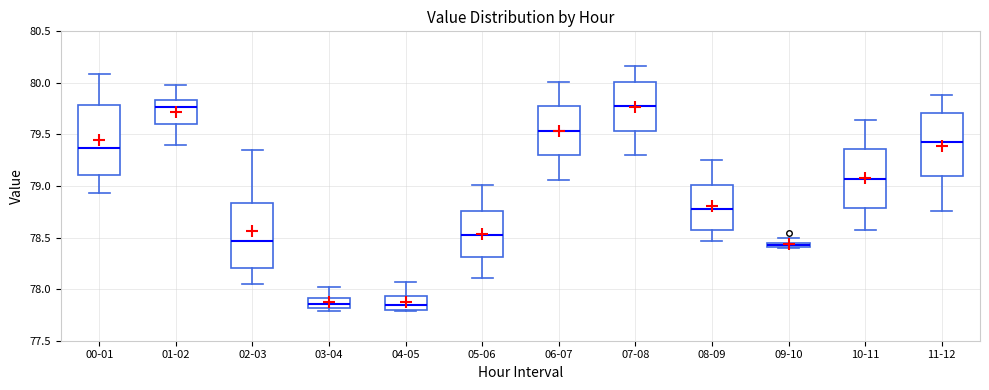

Where is the upper edge of the box for 10-11 on the y-axis? The values are not printed on the chart, so give them approximately, as read against the axis.

79.35